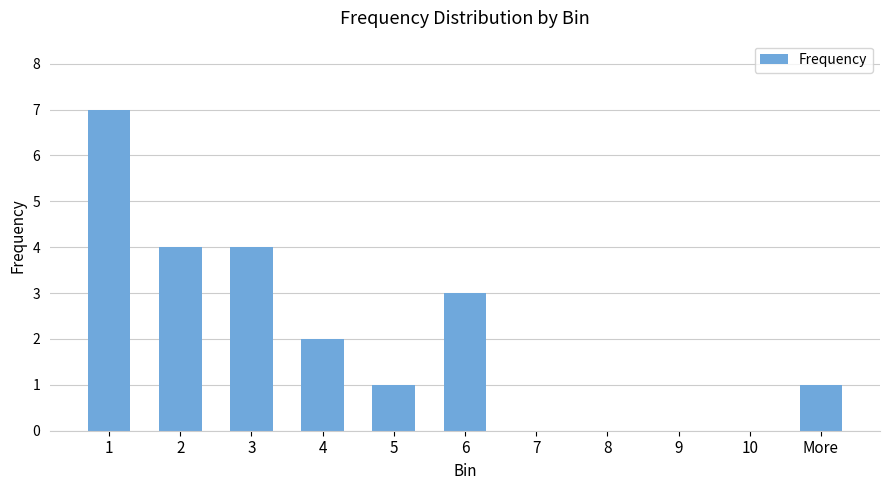

Between 7 and 3, which is larger?

3